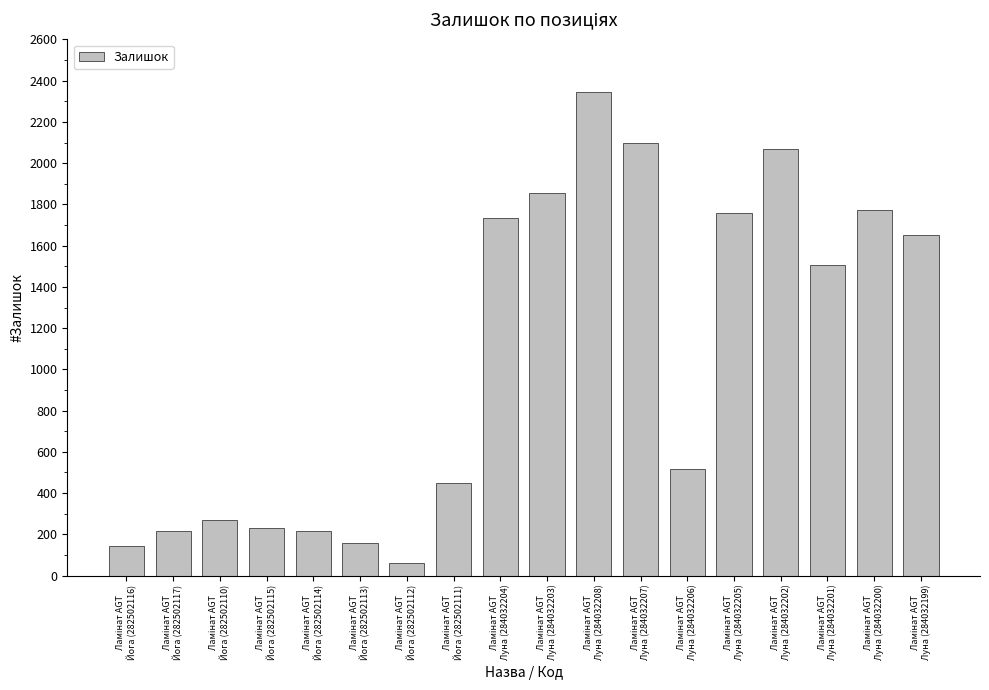

What is the value of the 9th bar from the left?

1734